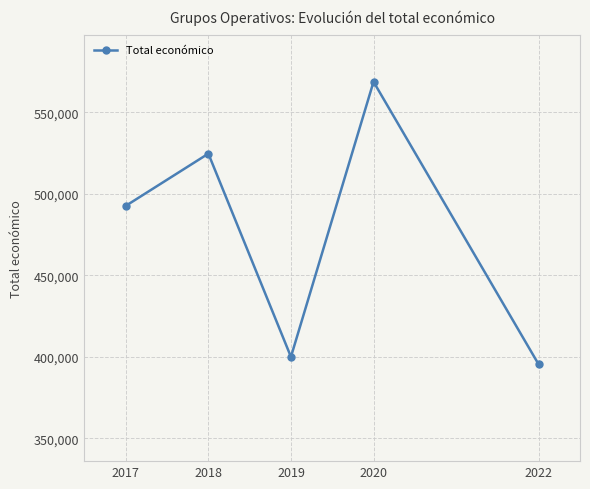

Where is the data nearest to the value 482074?

2017